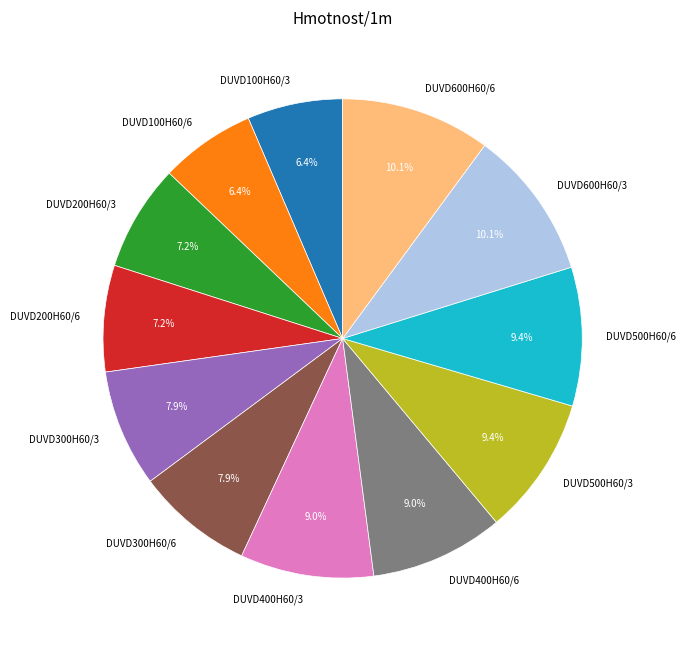

Approximately how many times larger is the value at DUVD300H60/3 compared to DUVD600H60/6?

0.8